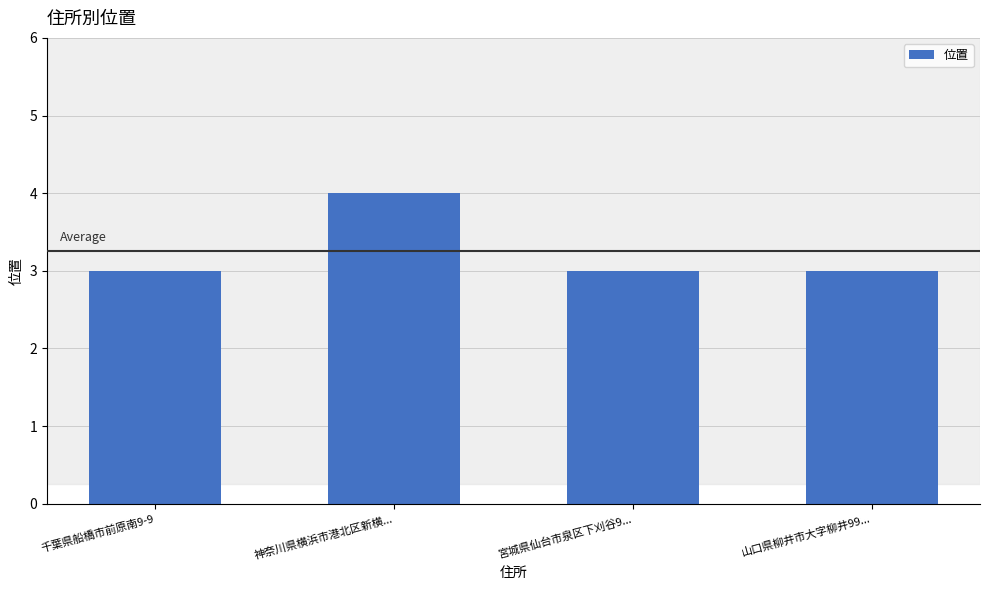

True or false: the data shows 1 at 神奈川県横浜市港北区新横....

False